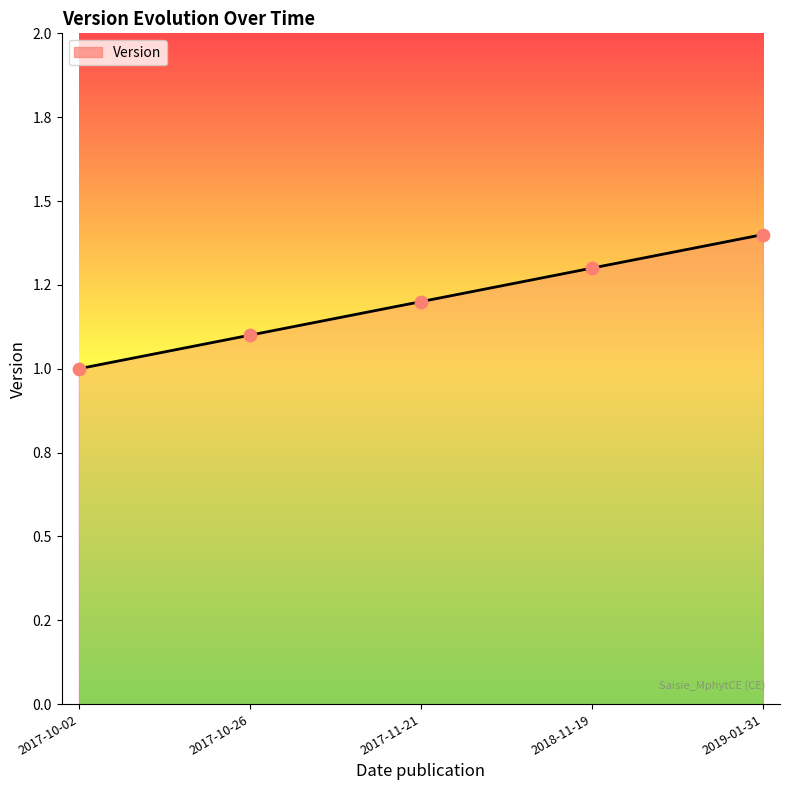

Between 2017-11-21 and 2017-10-02, which is larger?

2017-11-21